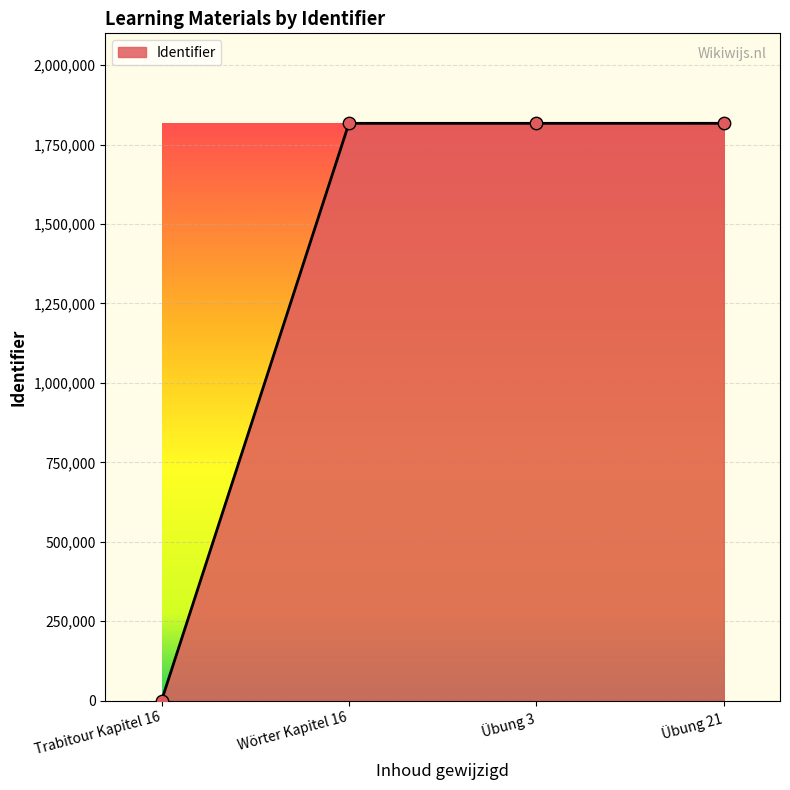

Between Wörter Kapitel 16 and Trabitour Kapitel 16, which is larger?

Wörter Kapitel 16